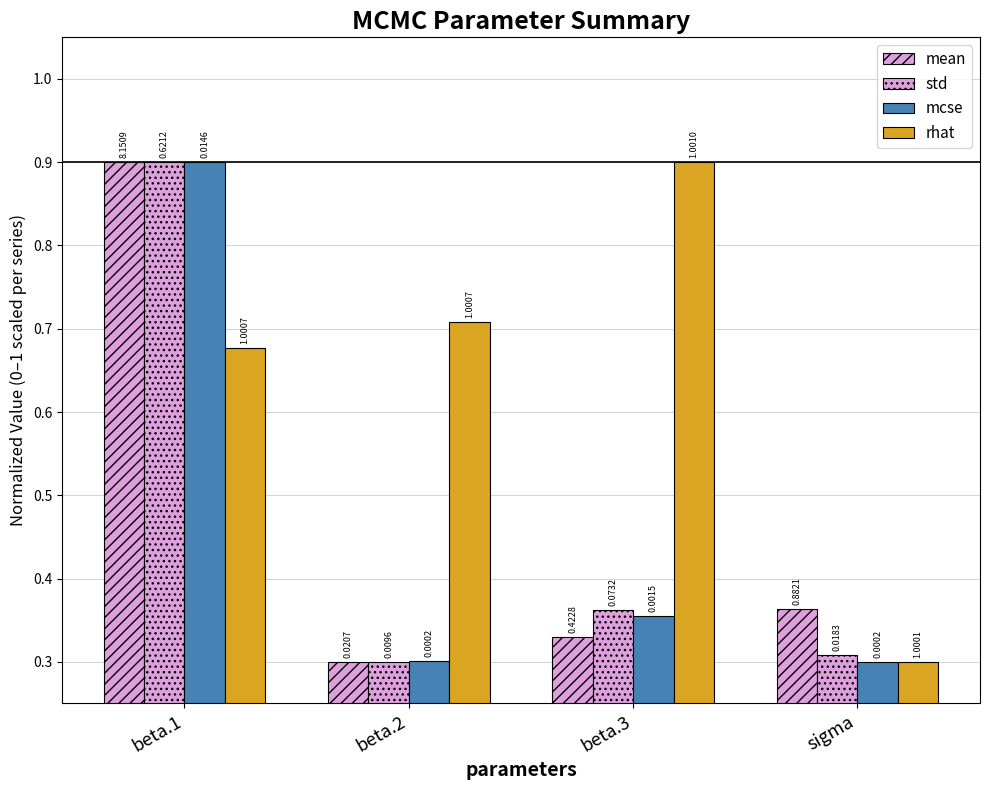

What is the sum of the rhat values at beta.3 and beta.1?

1.6